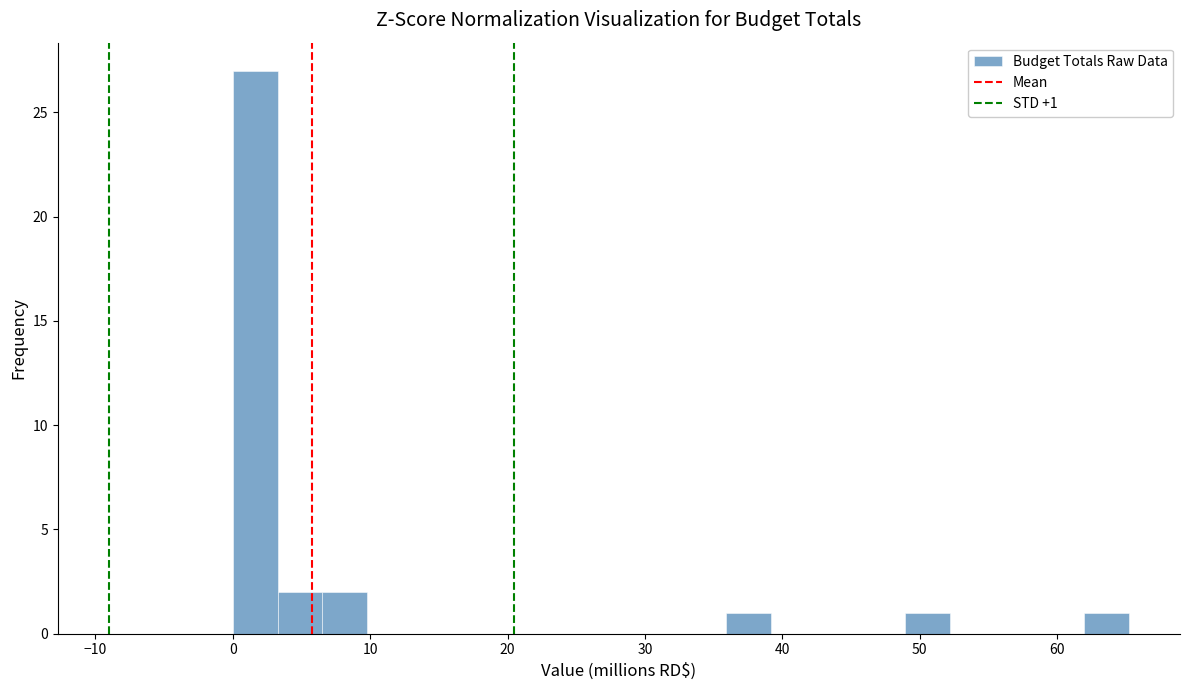

Around what value on the x-axis is the tallest bar? Give the approximate position of its centre, as read against the axis.

2